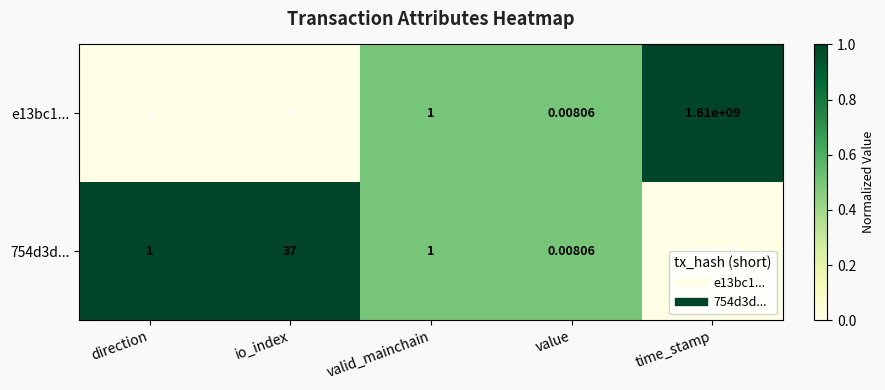

At which category is the sum across all series the highest?

time_stamp